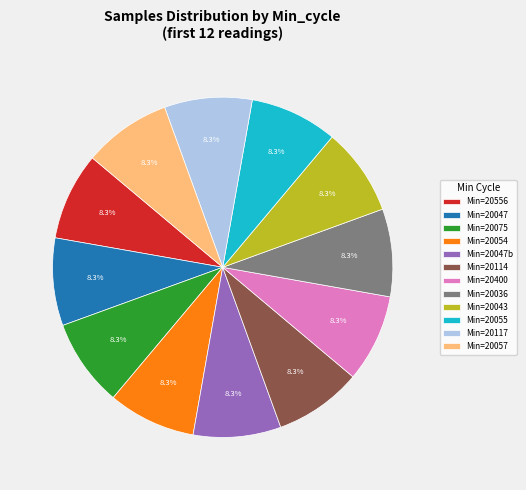

What is the ratio of the value at Min=20043 to the value at Min=20047b?

1.0